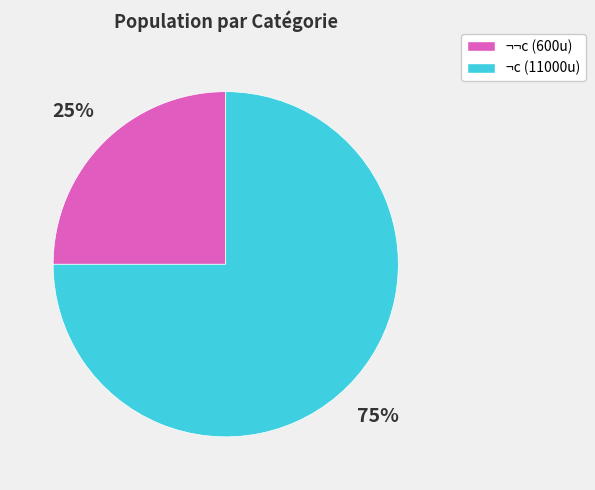

To the nearest percent, what is the difference between the largest and smallest slice percentages?

50%